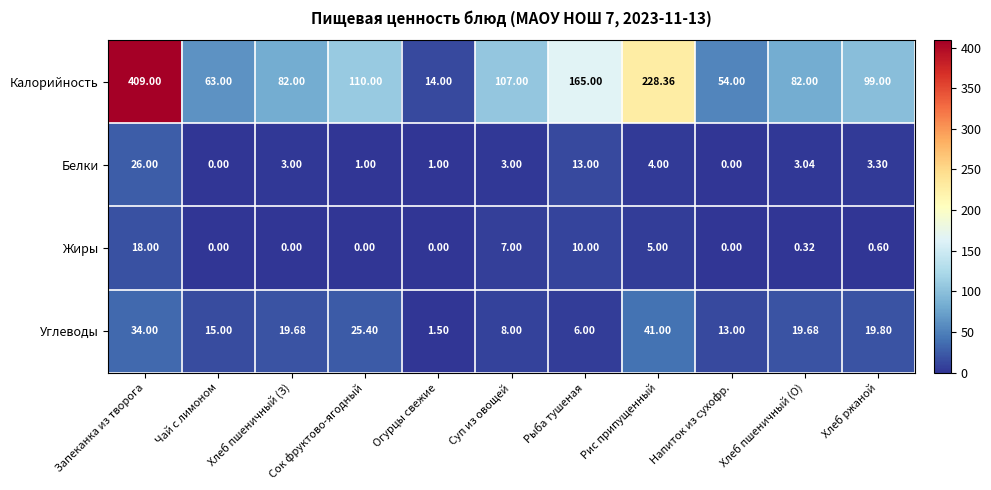

Which series has the widest spread of values?

Калорийность